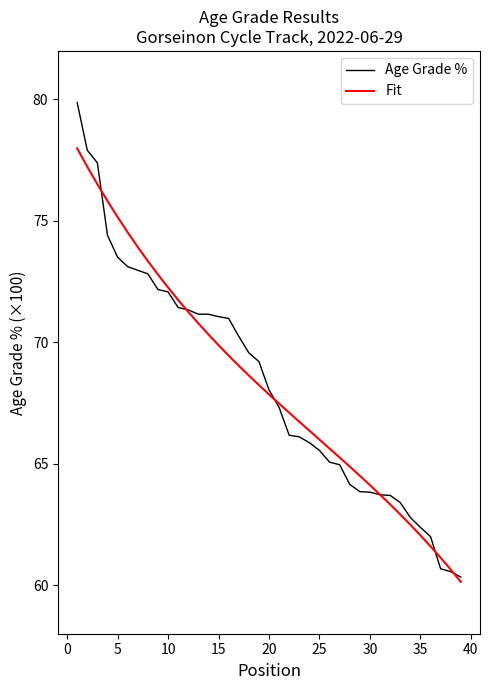

What is the difference between the maximum and minimum values in the Age Grade % series?

19.5